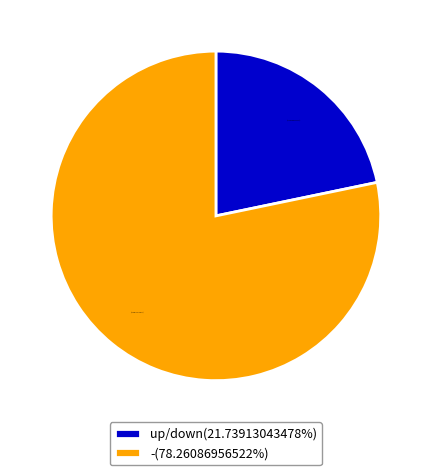

Count the number of slices in the pie.

2